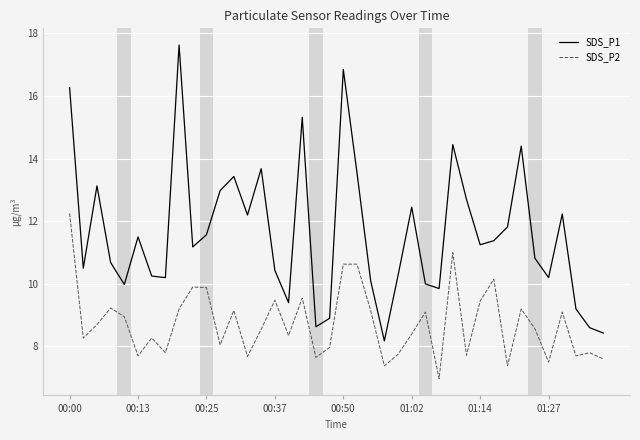

Which series has the largest total across all categories?

SDS_P1